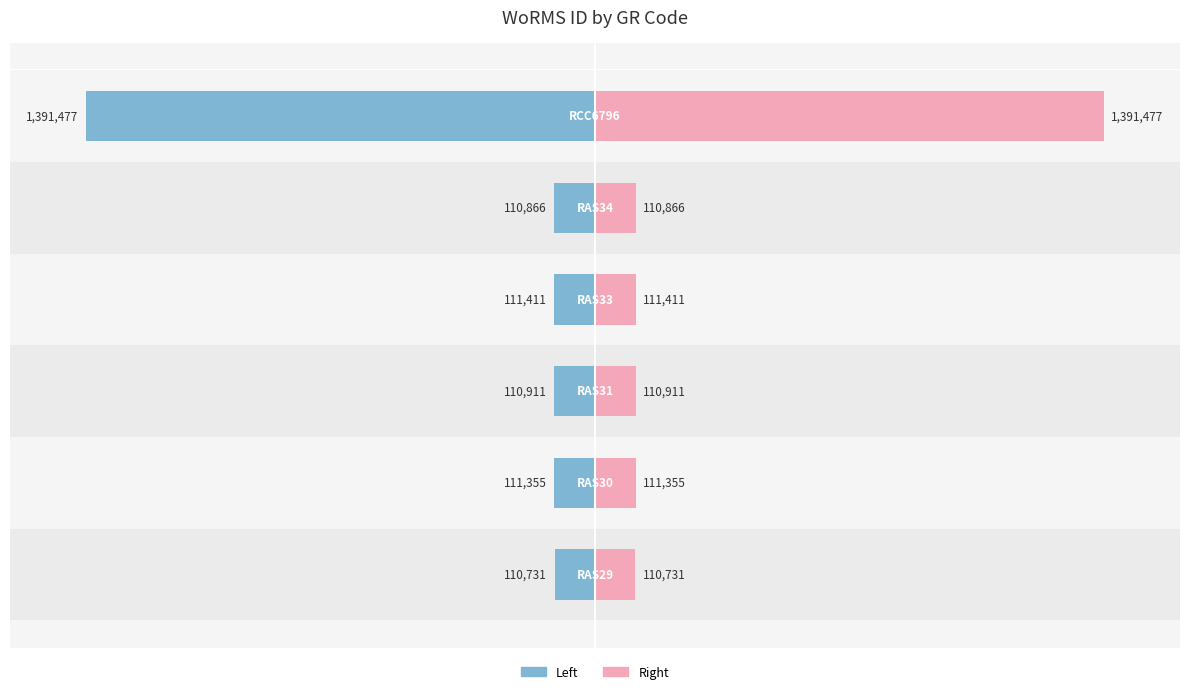

True or false: Right (WoRMS ID scaled) has a value of 12.4 at 4.

False